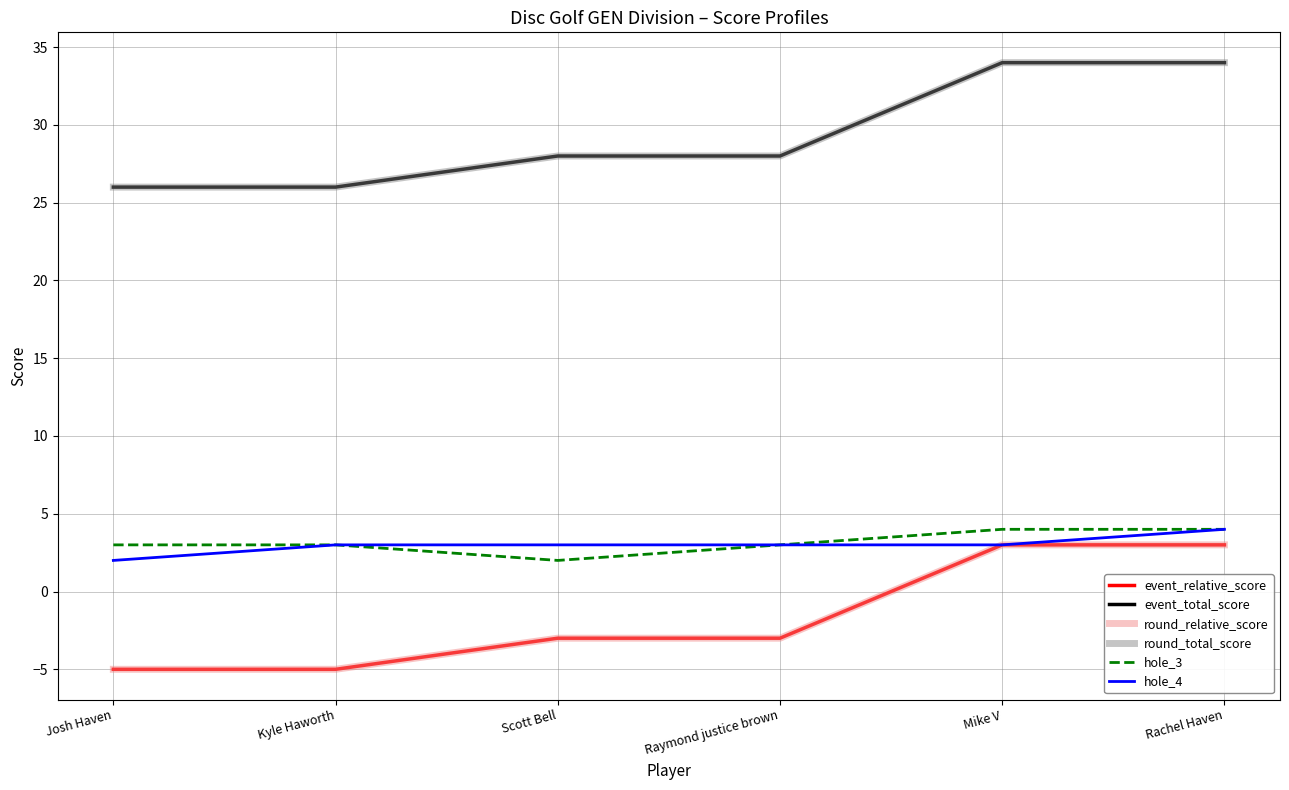

Is this an area chart (filled region under the line)?

No